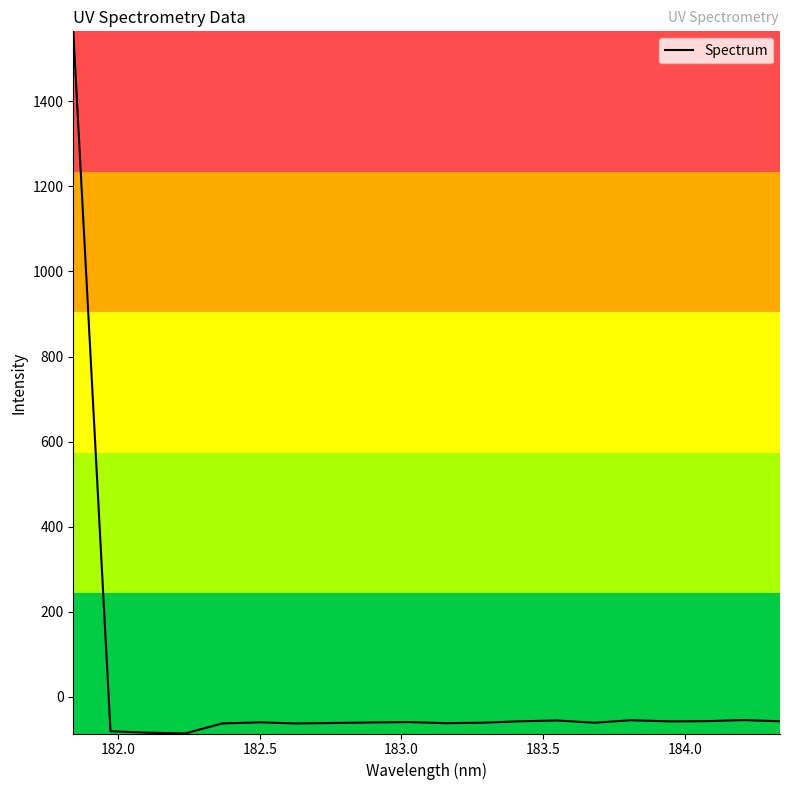

Count the number of values greater than -60.

9